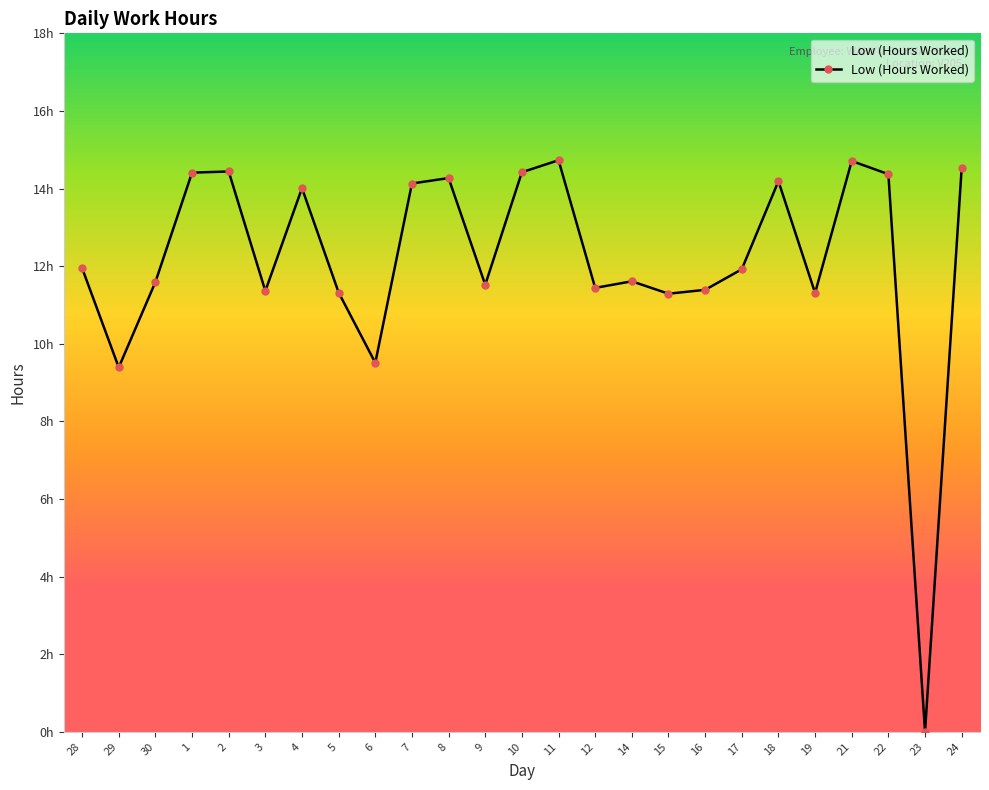

Between 28 and 19, which is larger?

28